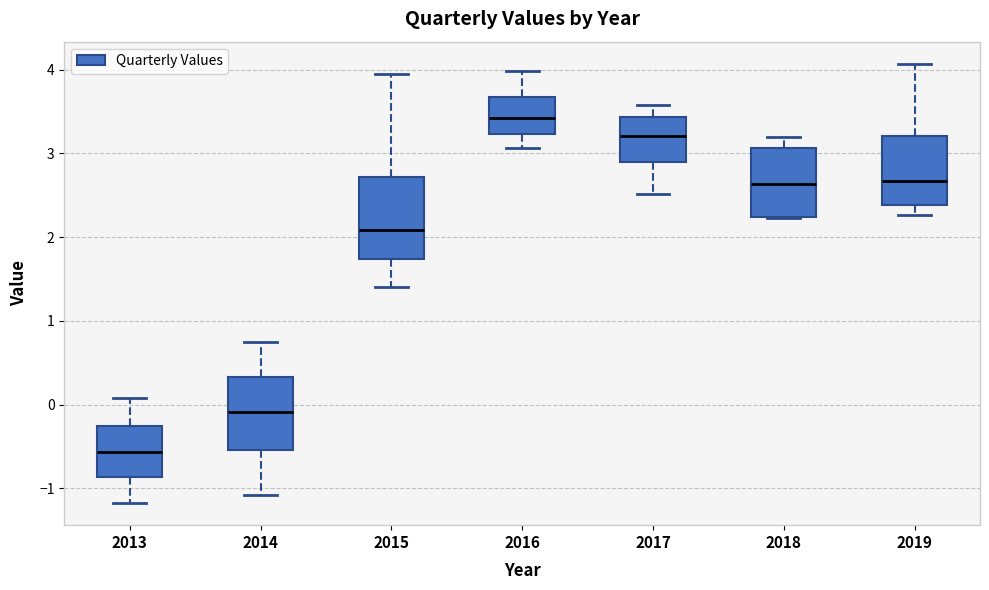

Reading left to right, read every box against the y-axis: the position of its median line, the range the box covers, and the ends of its whiskers. The values are not printed on the chart, so give them approximately, as read against the axis.

2013: median -0.6, box -0.9 to -0.3, whiskers -1.2 to 0.1
2014: median -0.1, box -0.5 to 0.3, whiskers -1.1 to 0.7
2015: median 2.1, box 1.7 to 2.7, whiskers 1.4 to 3.9
2016: median 3.4, box 3.2 to 3.7, whiskers 3.1 to 4.0
2017: median 3.2, box 2.9 to 3.4, whiskers 2.5 to 3.6
2018: median 2.6, box 2.2 to 3.1, whiskers 2.2 to 3.2
2019: median 2.7, box 2.4 to 3.2, whiskers 2.3 to 4.1